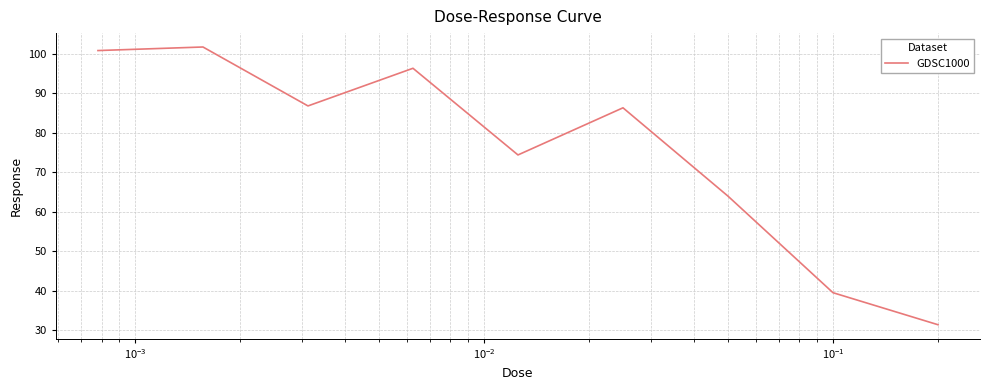

What is the minimum value shown in the chart?

31.3